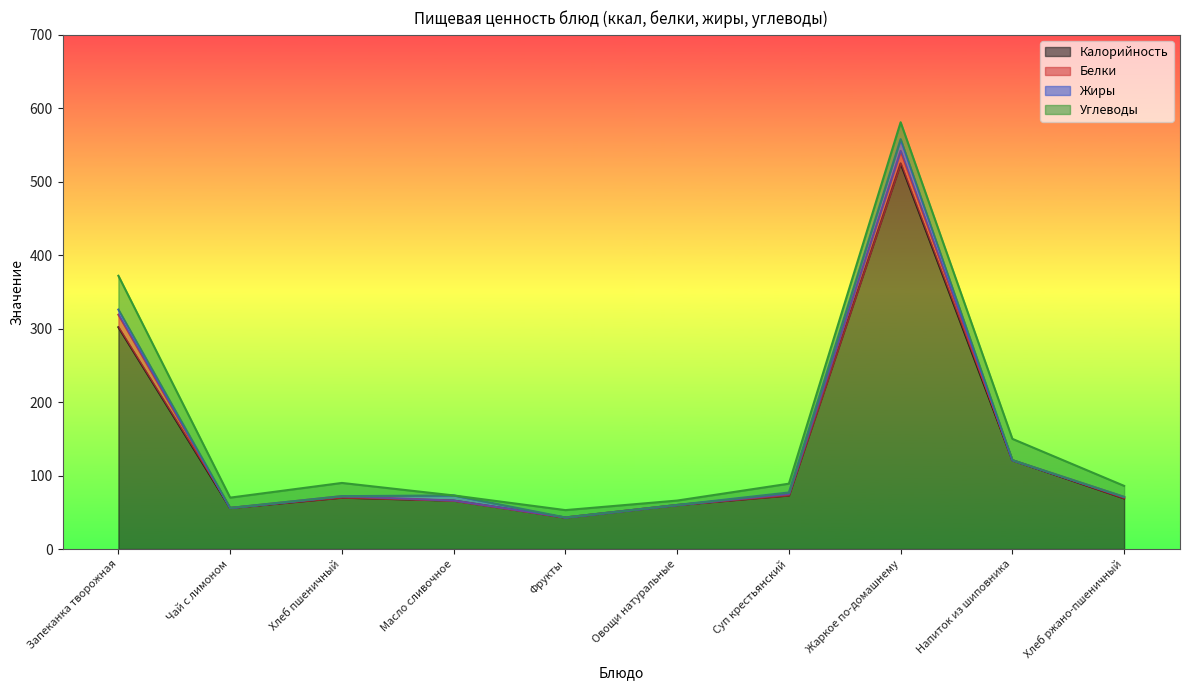

At which category does Углеводы reach its first local peak?

Хлеб пшеничный